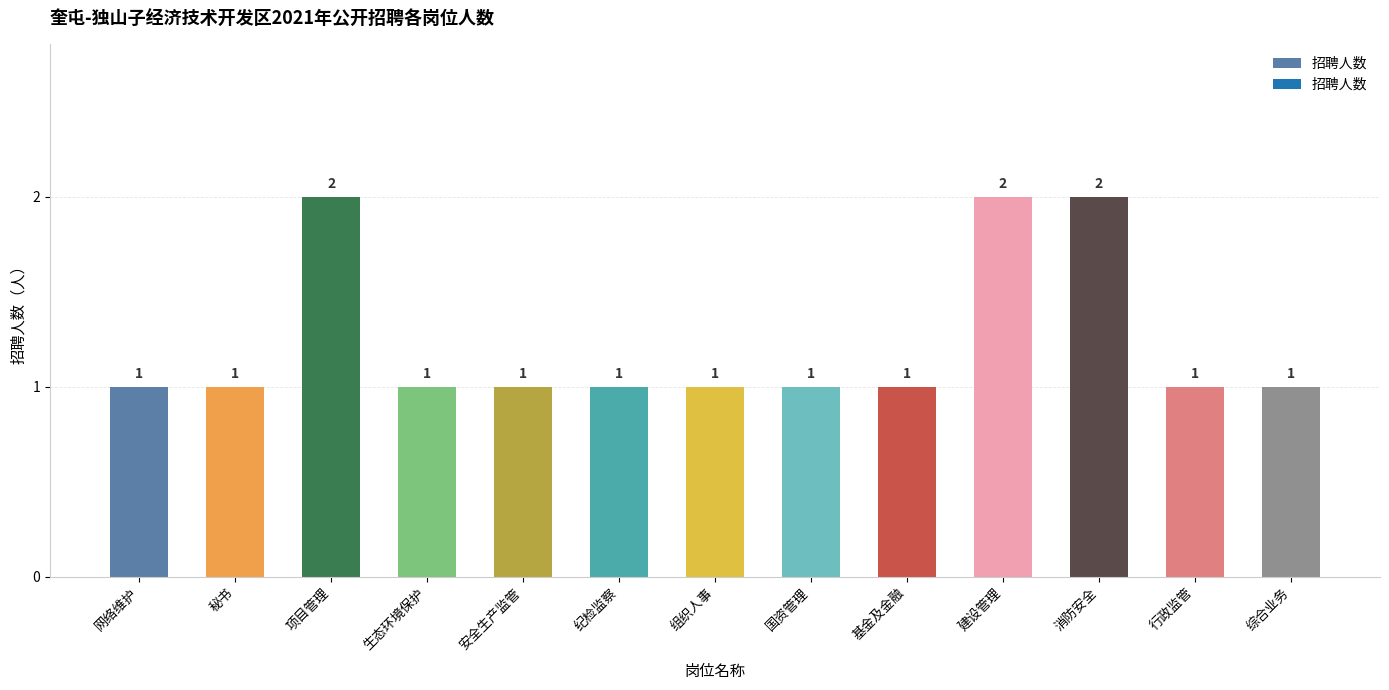

Reading right to left, extract all data points from this chart.

1	1	2	2	1	1	1	1	1	1	2	1	1